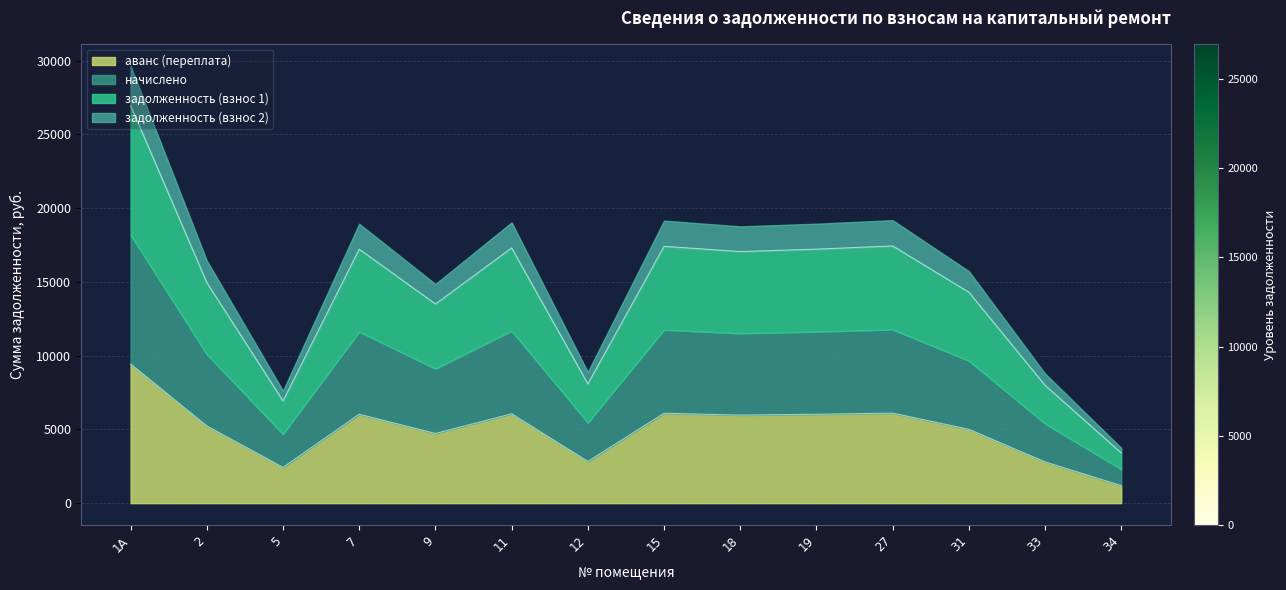

What is the average value of the задолженность (взнос 1) series?

4994.7